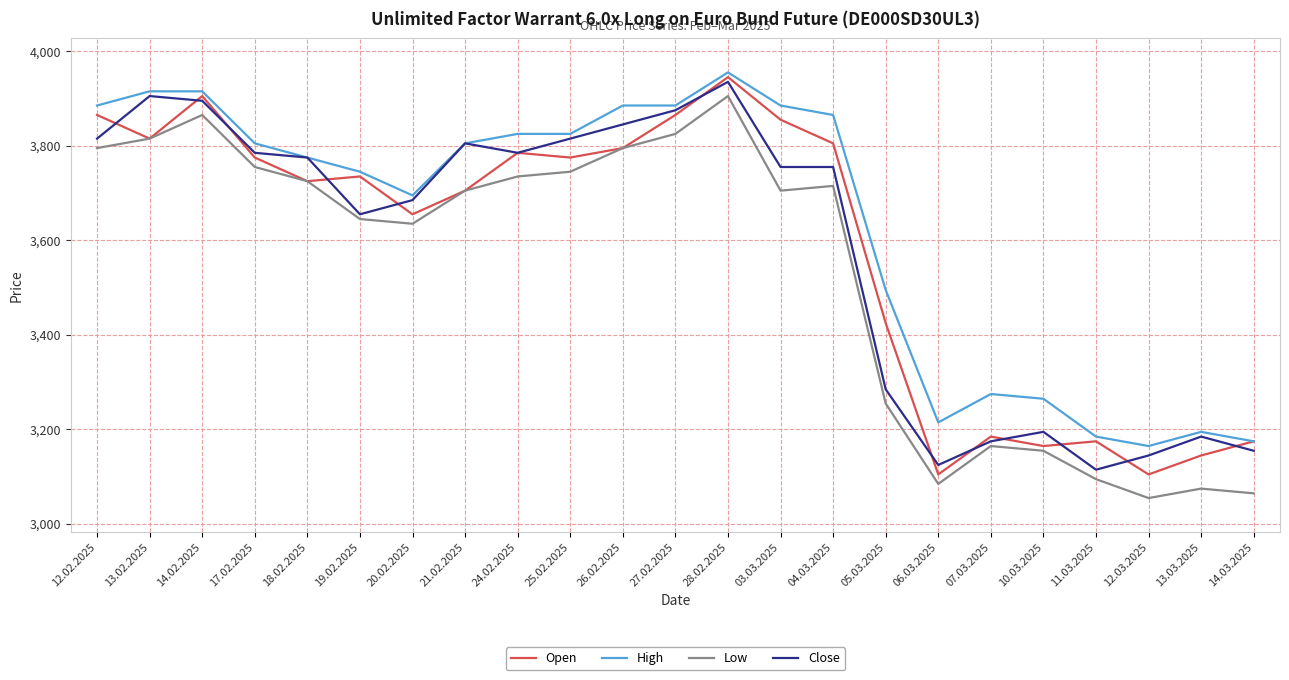

At which category does High reach its first local valley?

20.02.2025